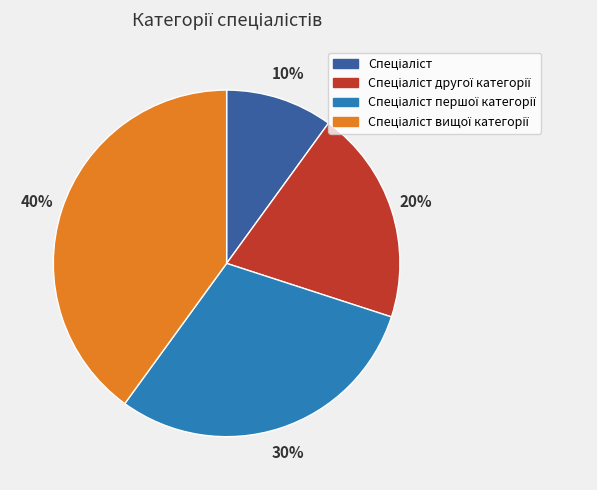

To the nearest percent, what is the average slice percentage?

25%